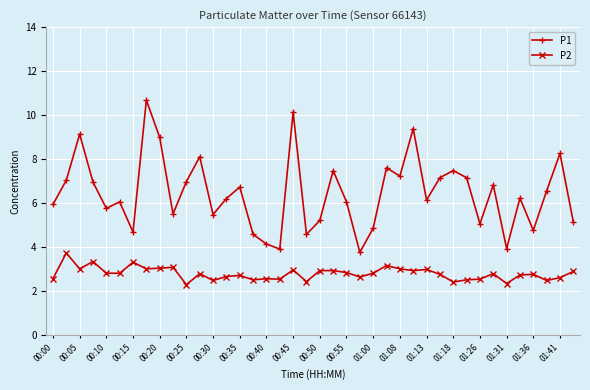

How many categories are shown in the chart?

40